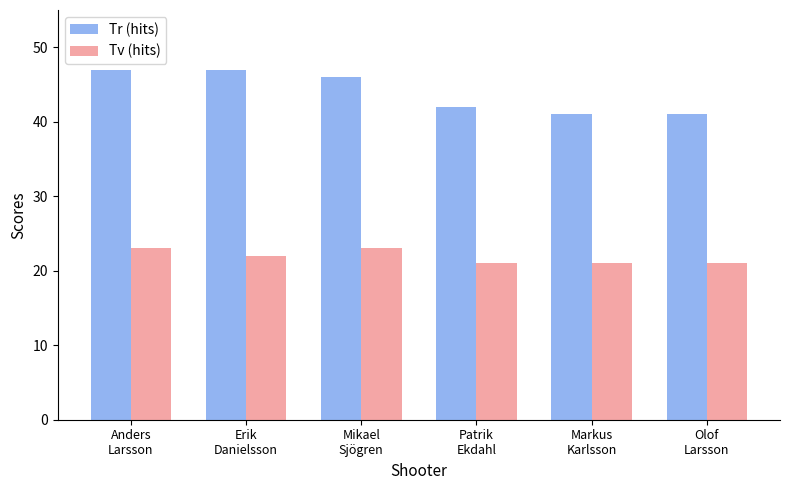

How many series are shown in this chart?

2